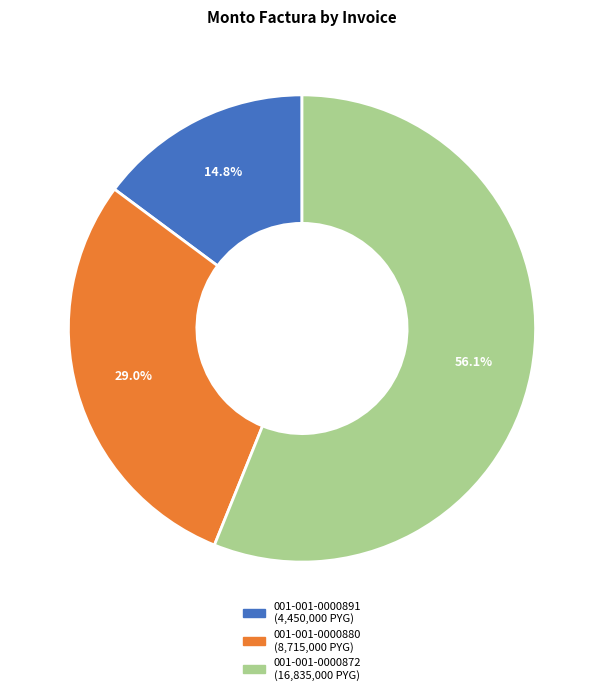

Is it true that 001-001-0000880 is 16% of the pie?

False